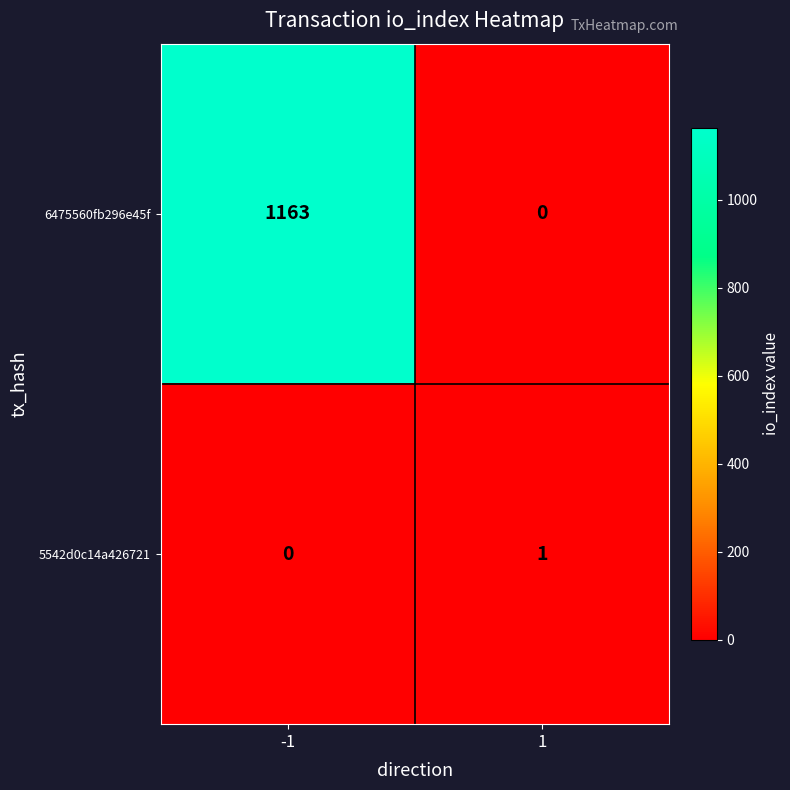

Is it true that 6475560fb296e45f equals 292 at -1?

False